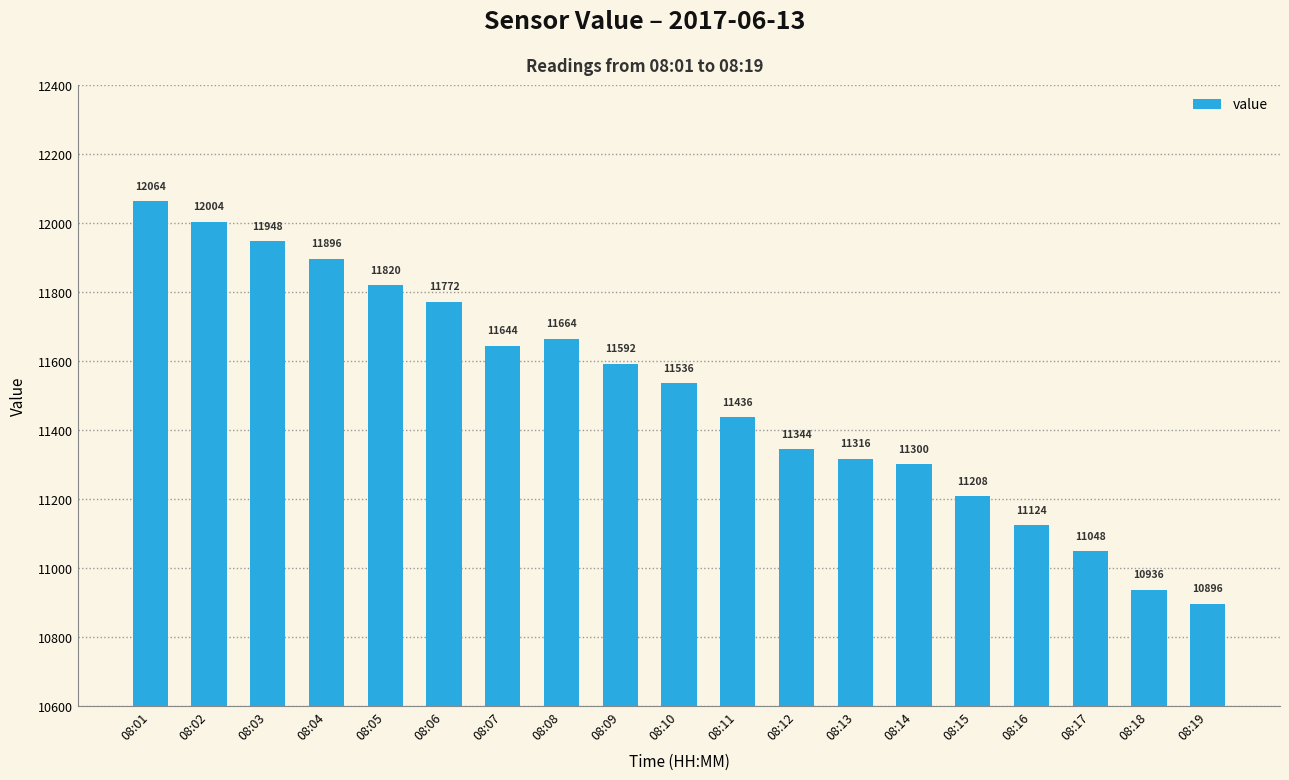

Rank the categories by value from highest to lowest.

08:01, 08:02, 08:03, 08:04, 08:05, 08:06, 08:08, 08:07, 08:09, 08:10, 08:11, 08:12, 08:13, 08:14, 08:15, 08:16, 08:17, 08:18, 08:19